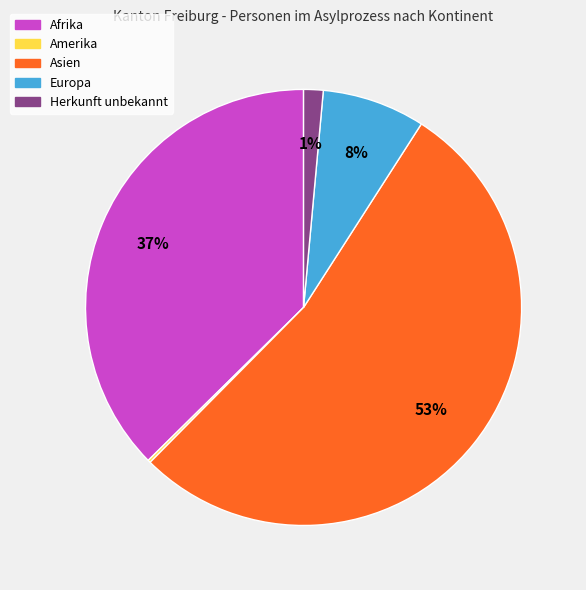

Combined, do Asien and Herkunft unbekannt account for over 50%?

Yes